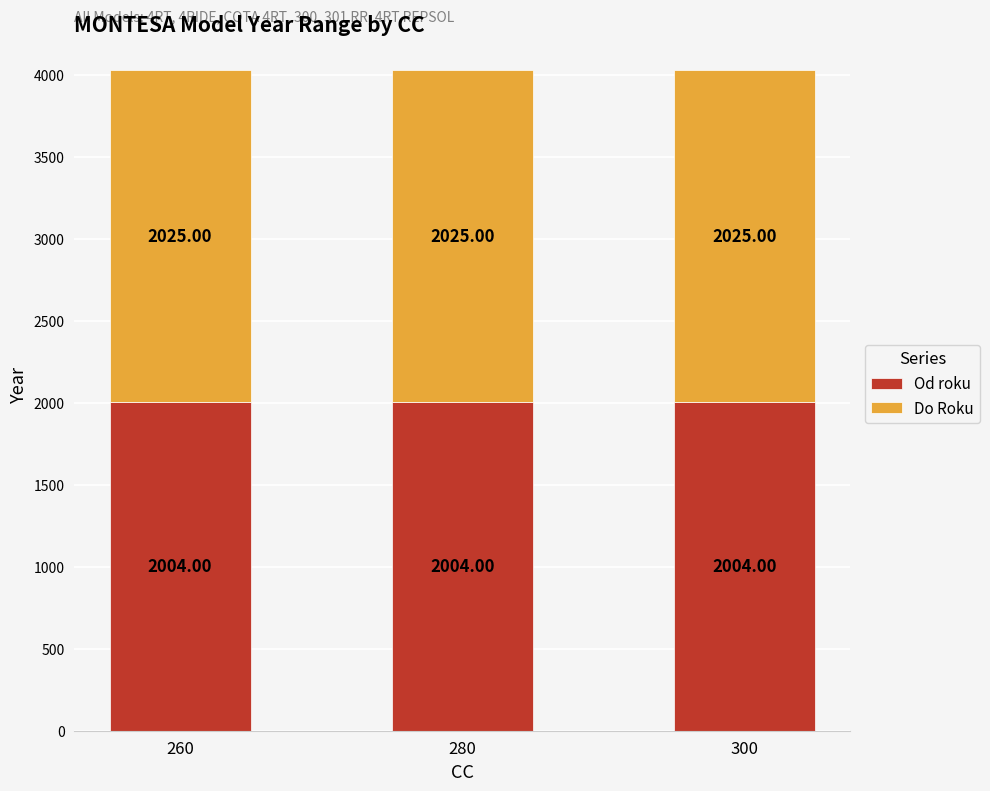

What is the sum of the Od roku values at 260 and 300?

4008